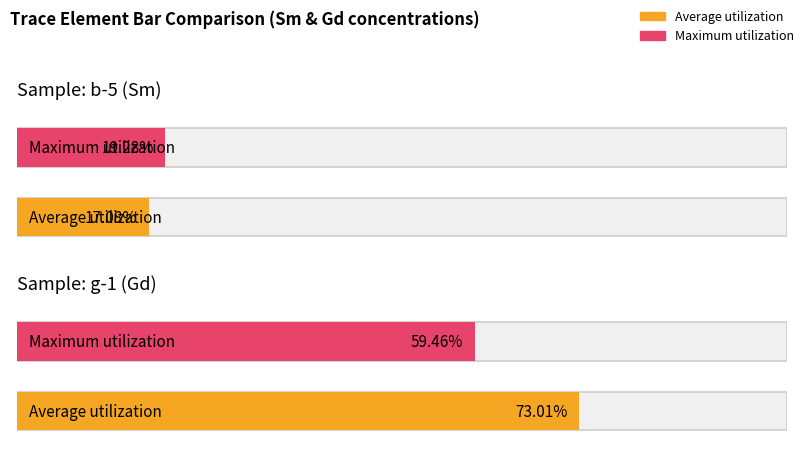

Are the bars horizontal?

Yes